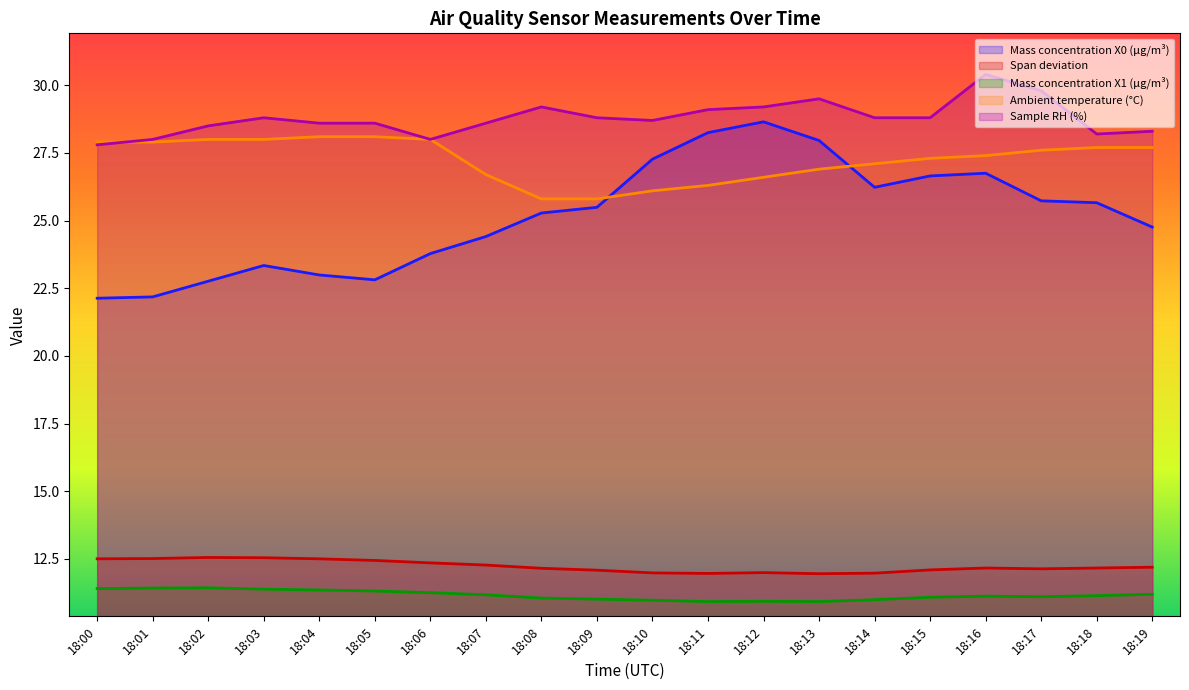

What is the difference between the maximum and minimum values in the Sample RH (%) series?

2.6